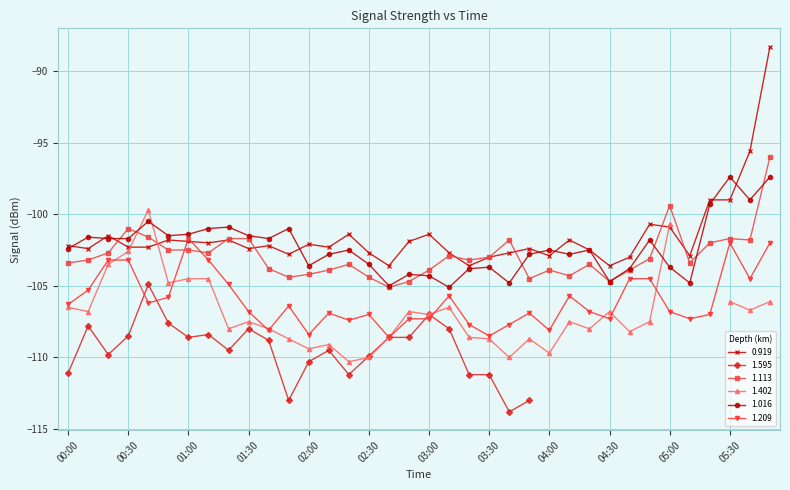

What is the greatest value displayed?

-88.3